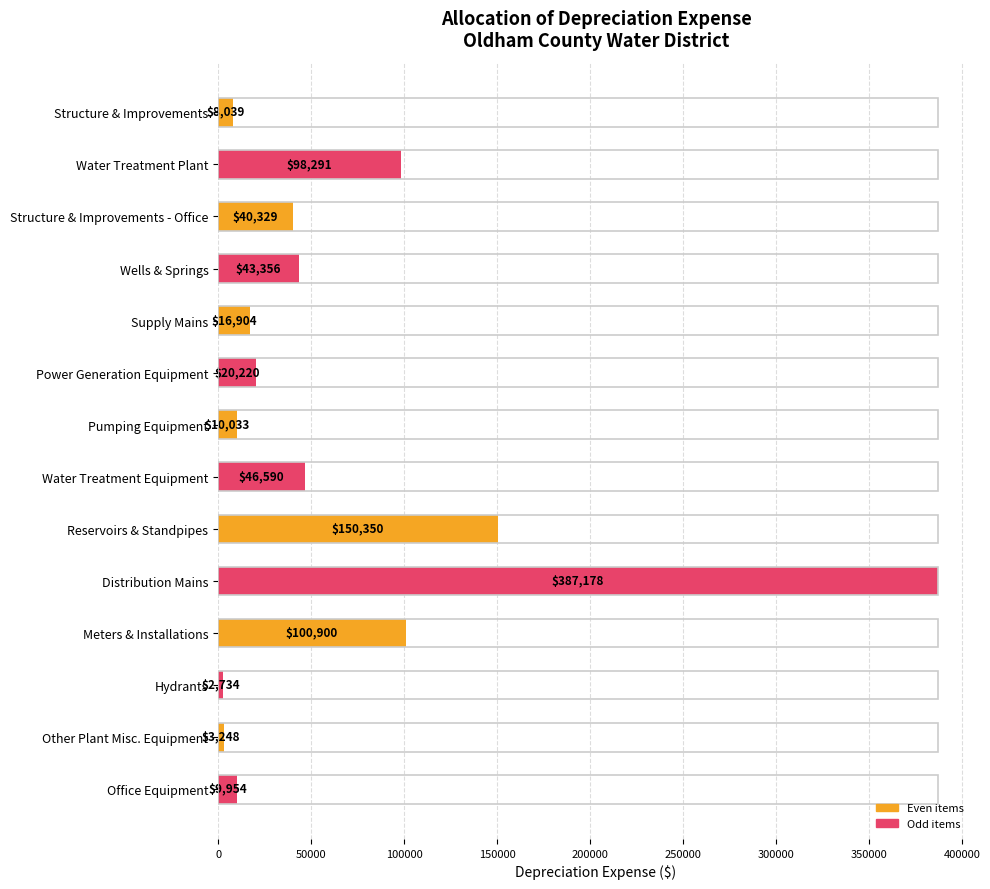

Where is the data nearest to the value 194956?

Reservoirs & Standpipes